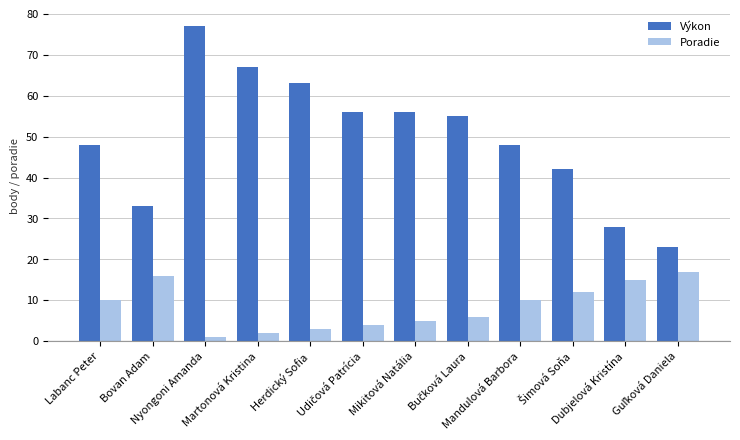

Which series has the largest range (max minus min)?

Výkon